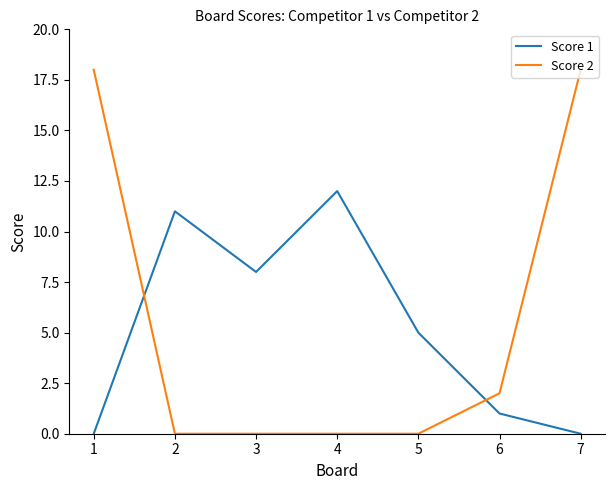

Reading right to left, list all the values displayed in this chart.

Score 1: 0	1	5	12	8	11	0
Score 2: 18	2	0	0	0	0	18